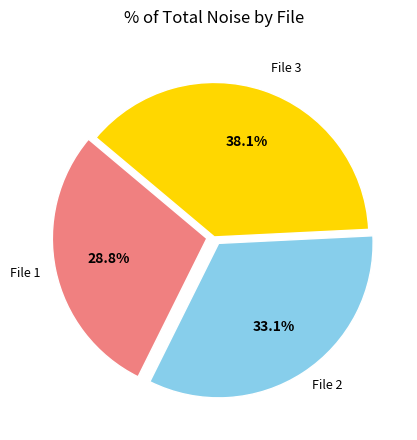

Is there a majority slice in this chart?

No